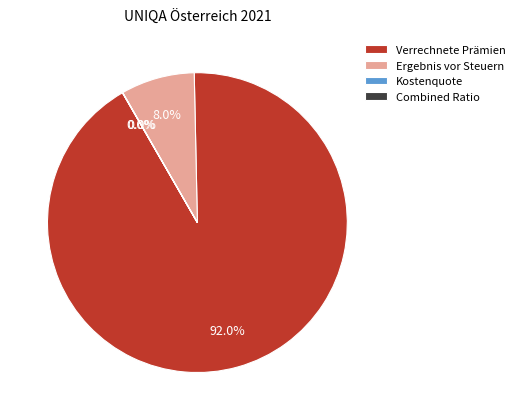

Is there a majority slice in this chart?

Yes